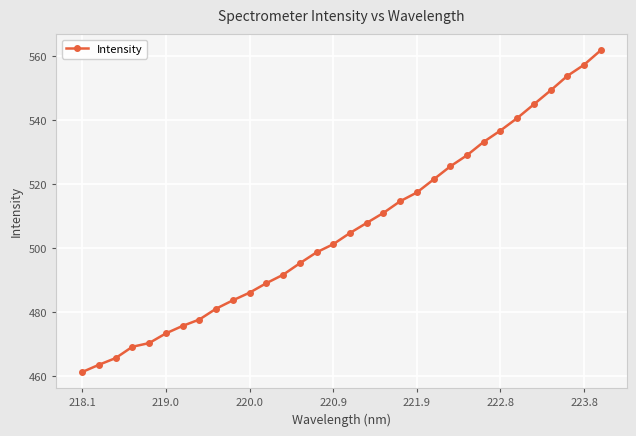

Reading left to right, transcribe all the data shown in this chart.

461.3	463.5	465.6	469.2	470.3	473.4	475.7	477.7	481.1	483.7	486.1	489.1	491.7	495.3	498.7	501.3	504.8	507.9	511.1	514.7	517.4	521.5	525.6	529.1	533.3	536.8	540.7	545.0	549.4	553.9	557.4	561.9